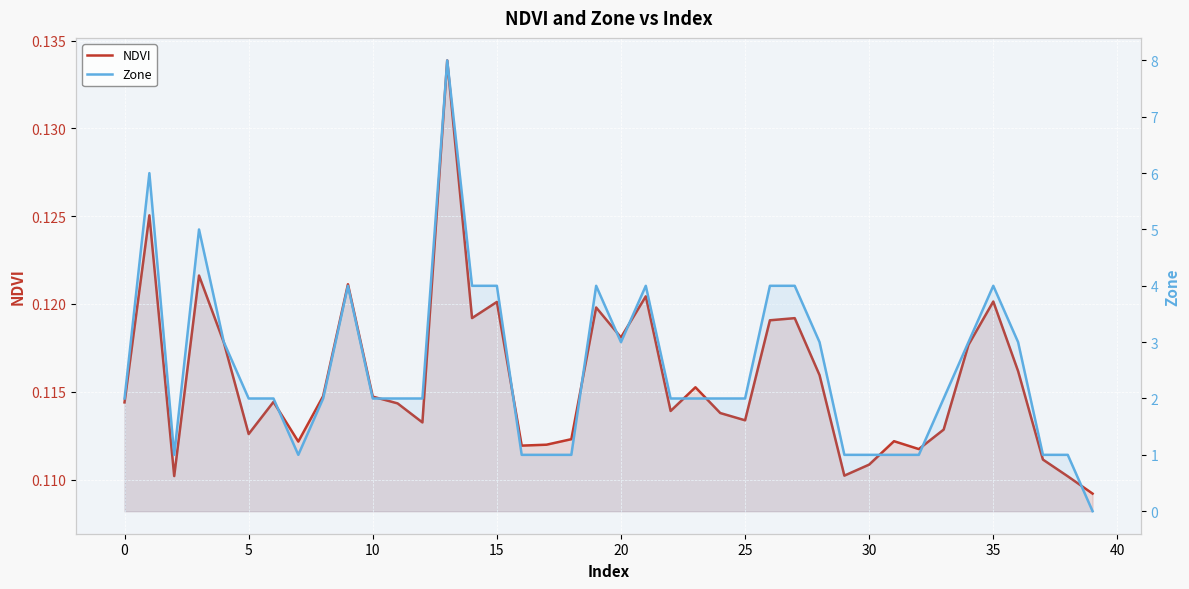

True or false: Zone has a value of 4.0 at 14.

True